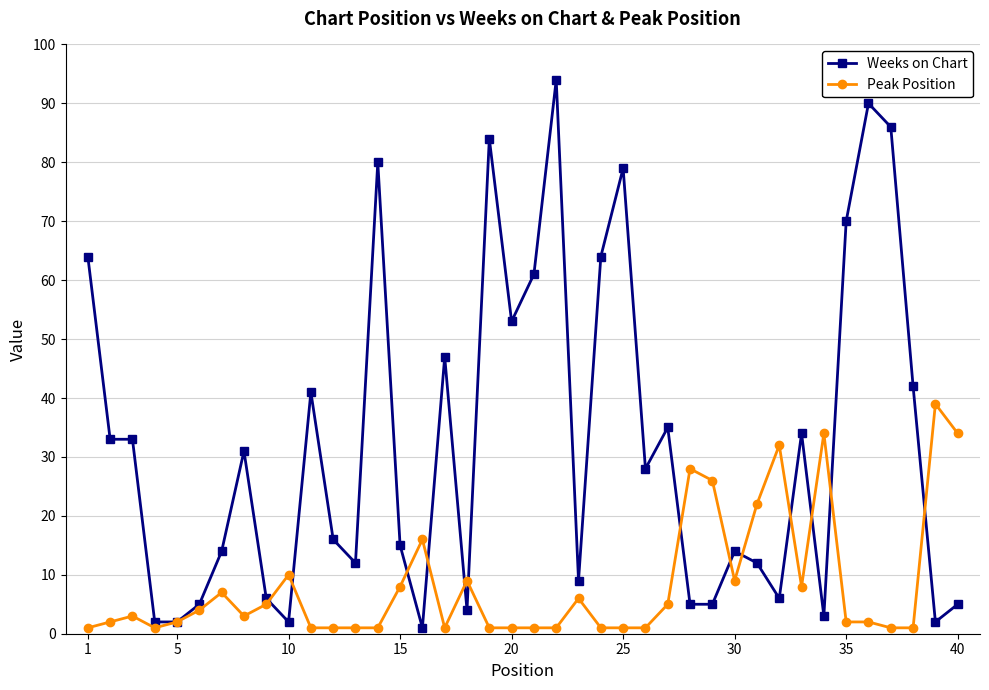

Reading left to right, list all the values displayed in this chart.

Weeks on Chart: 64	33	33	2	2	5	14	31	6	2	41	16	12	80	15	1	47	4	84	53	61	94	9	64	79	28	35	5	5	14	12	6	34	3	70	90	86	42	2	5
Peak Position: 1	2	3	1	2	4	7	3	5	10	1	1	1	1	8	16	1	9	1	1	1	1	6	1	1	1	5	28	26	9	22	32	8	34	2	2	1	1	39	34